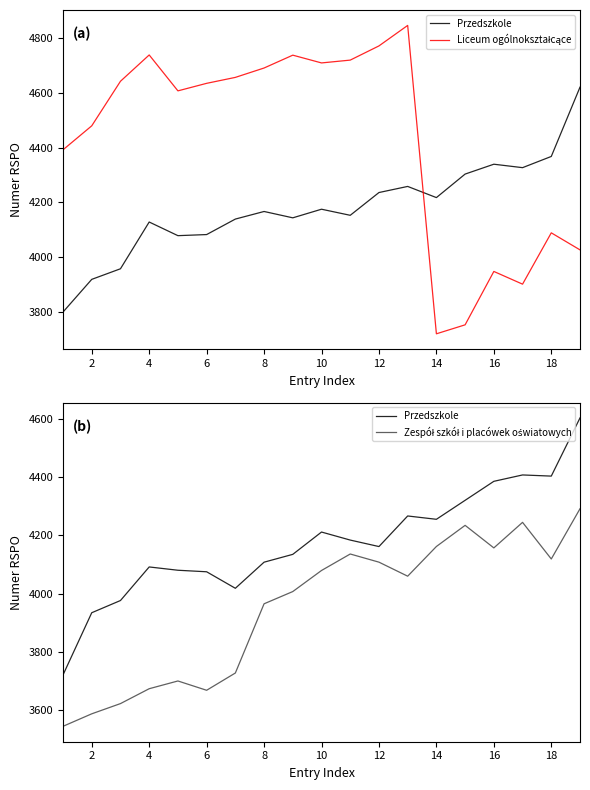

At 8, list the series in order from smallest to largest.

Zespół szkół i placówek oświatowych, Przedszkole, Liceum ogólnokształcące